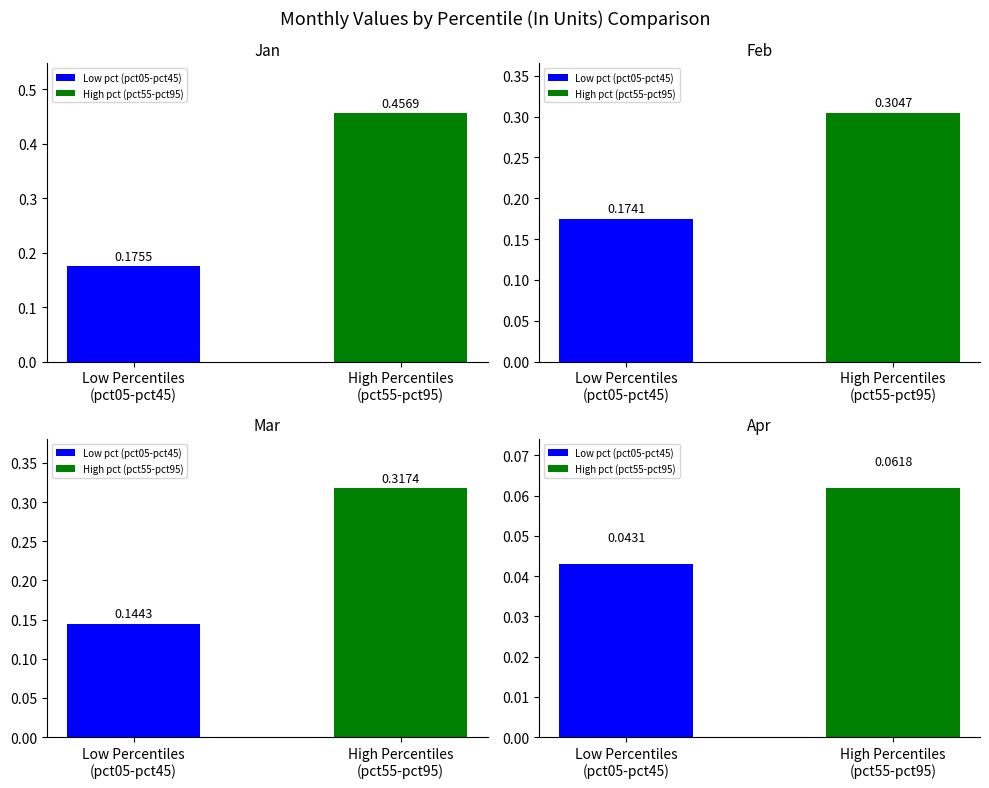

Between Low Percentiles
(pct05-pct45) and High Percentiles
(pct55-pct95), which is larger?

High Percentiles
(pct55-pct95)